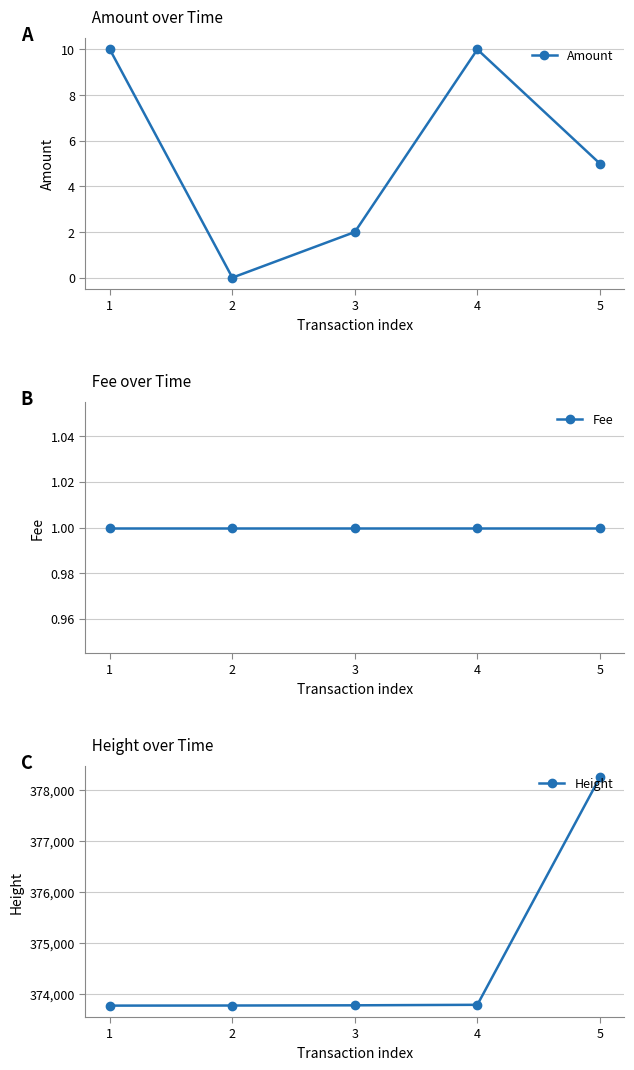

True or false: Height has more than 0 interior local peaks.

False